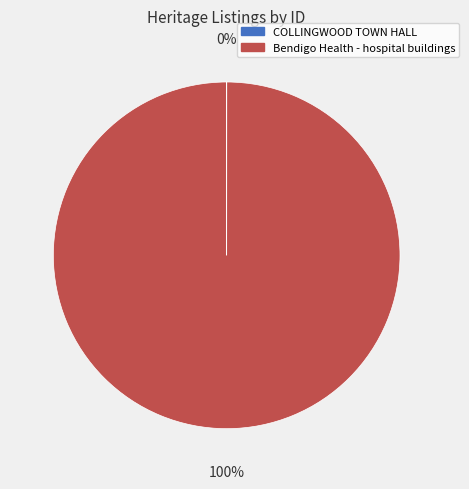

Which slice represents more than half of the pie?

Bendigo Health - hospital buildings